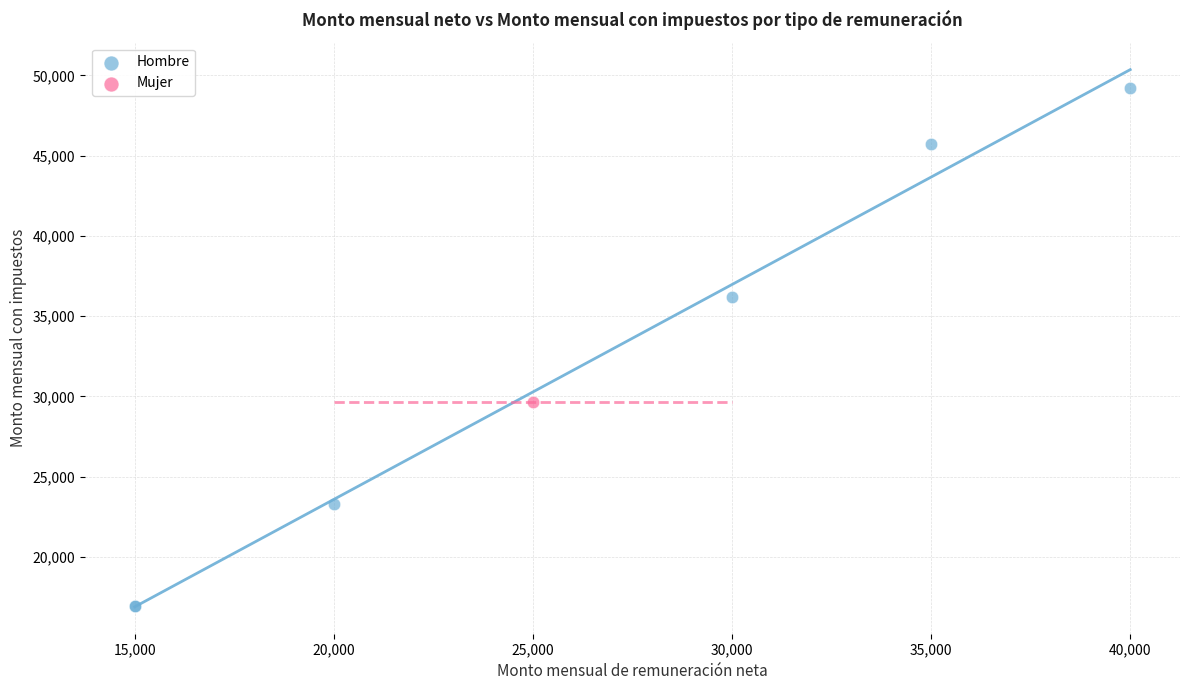

What are all the series names shown in the legend?

Hombre, Mujer